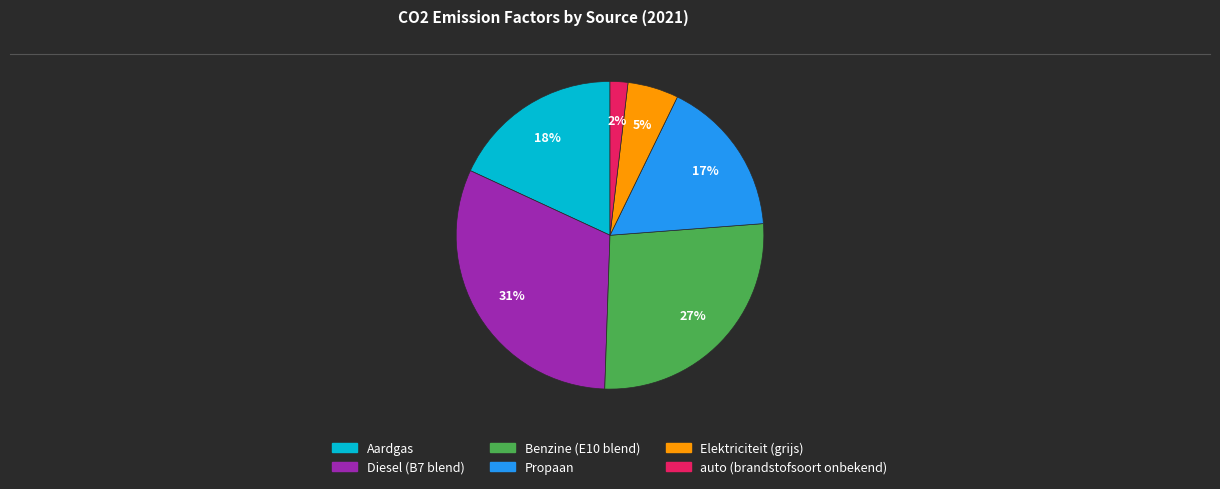

Which slice is the smallest?

auto (brandstofsoort onbekend)